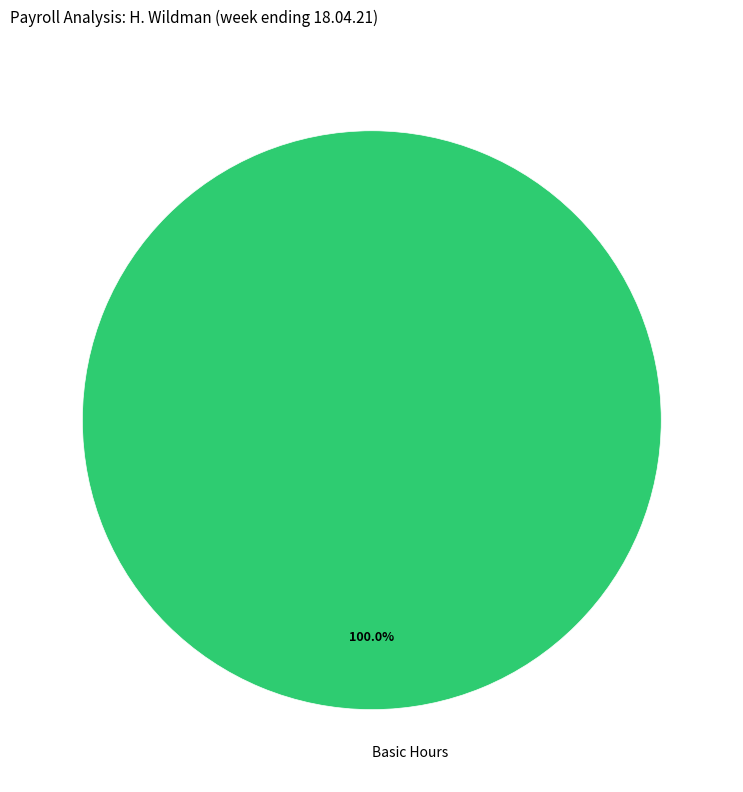

Is Basic Hours the majority of the pie?

Yes